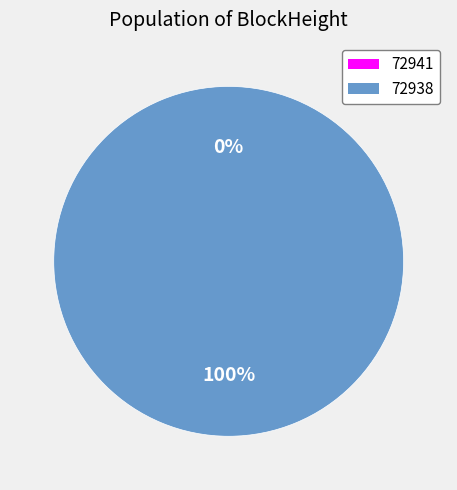

Does 72941 represent more than half of the total?

No